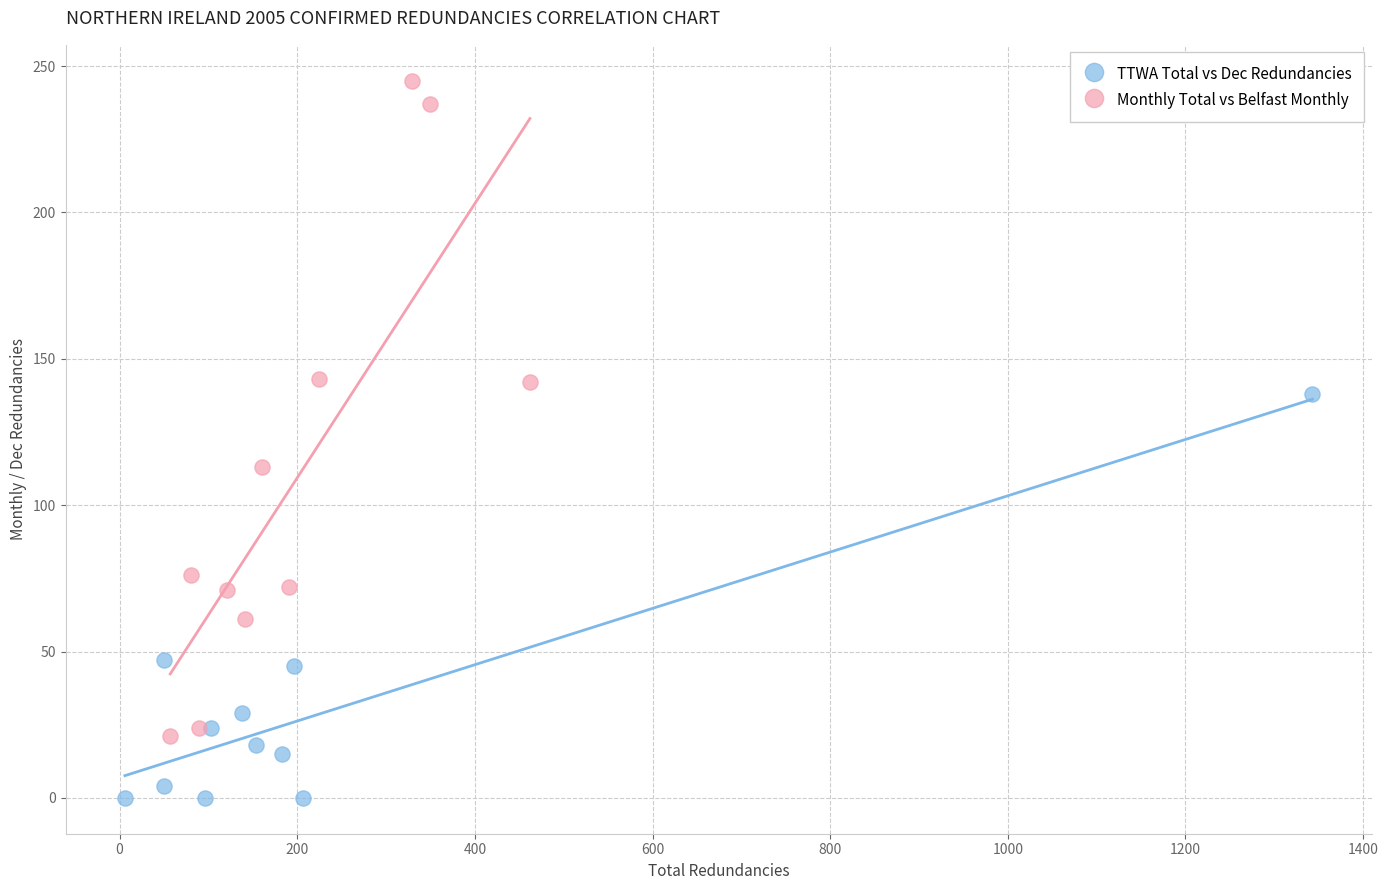

What are all the series names shown in the legend?

TTWA Total vs Dec Redundancies, Monthly Total vs Belfast Monthly